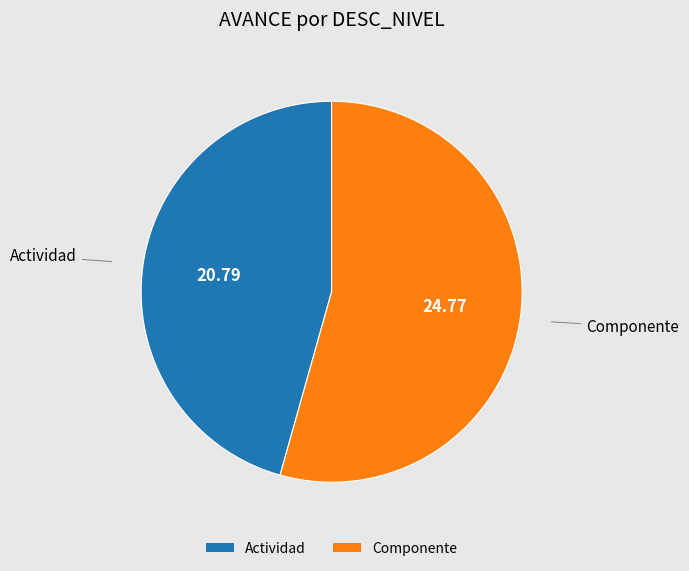

Is it true that Actividad is 57% of the pie?

False